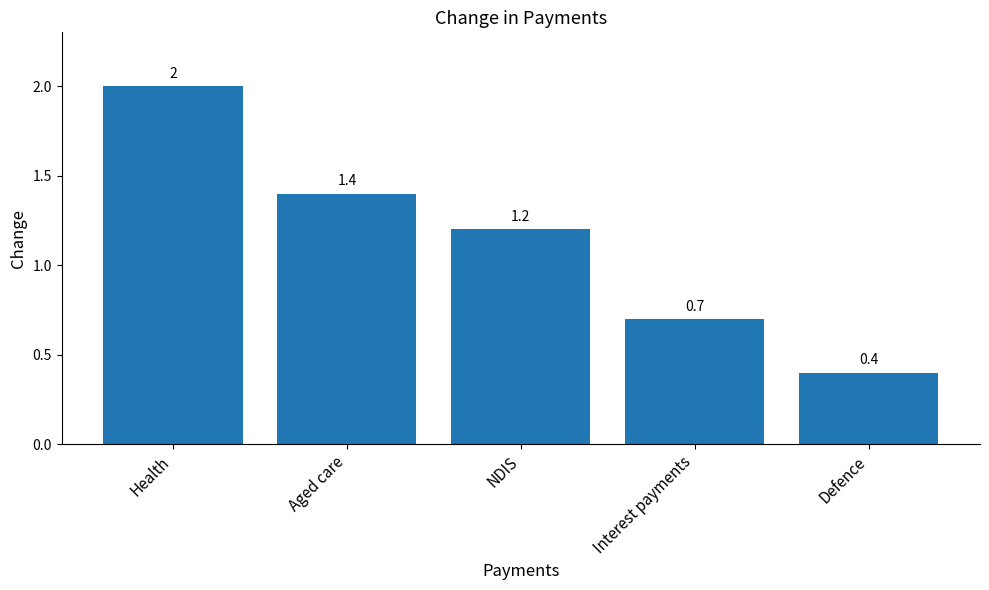

Reading right to left, transcribe all the data shown in this chart.

Defence=0.4	Interest payments=0.7	NDIS=1.2	Aged care=1.4	Health=2.0